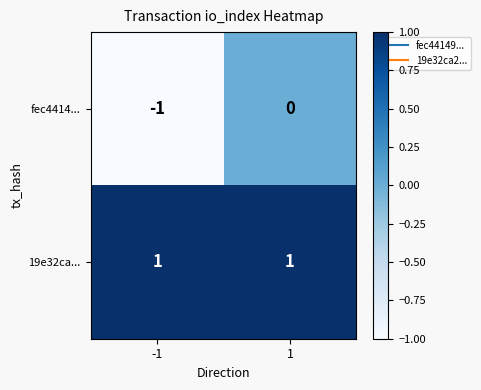

The fec4414... series shows 1 at 1. True or false?

False